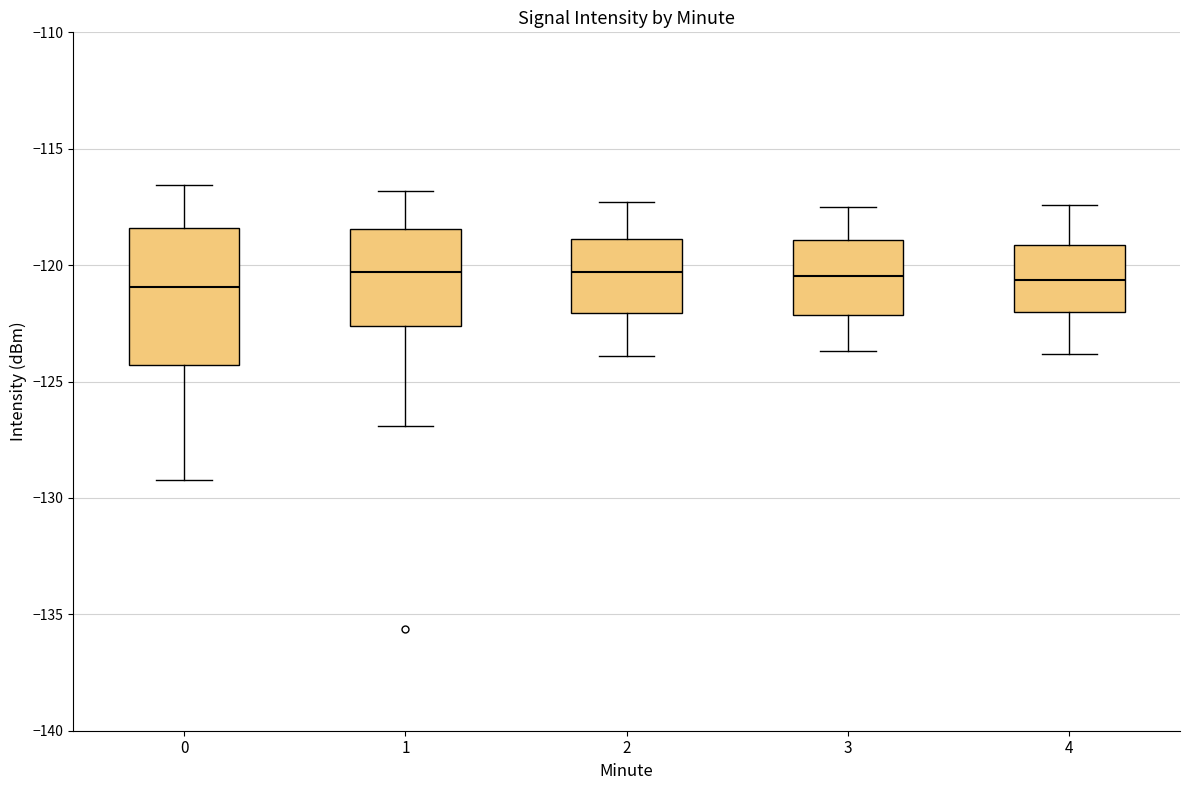

Reading left to right, read every box against the y-axis: the position of its median line, the range the box covers, and the ends of its whiskers. The values are not printed on the chart, so give them approximately, as read against the axis.

0: median -121.0, box -124.5 to -118.5, whiskers -129.0 to -116.5
1: median -120.5, box -122.5 to -118.5, whiskers -127.0 to -117.0
2: median -120.5, box -122.0 to -119.0, whiskers -124.0 to -117.5
3: median -120.5, box -122.0 to -119.0, whiskers -123.5 to -117.5
4: median -120.5, box -122.0 to -119.0, whiskers -124.0 to -117.5